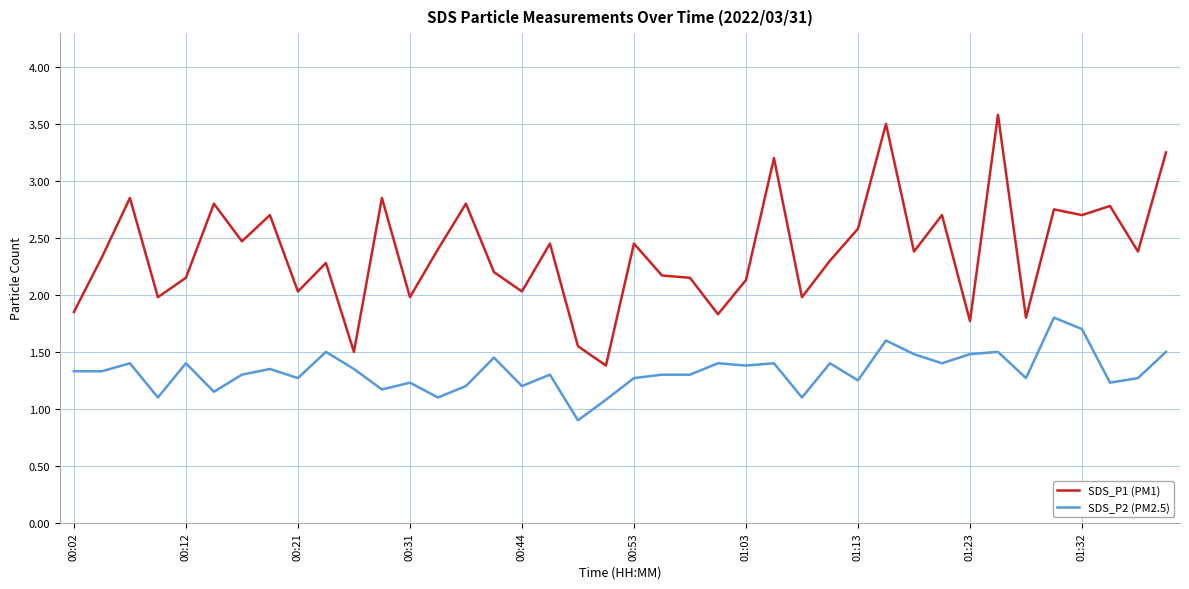

What is the difference between the maximum and minimum values in the SDS_P2 (PM2.5) series?

0.9